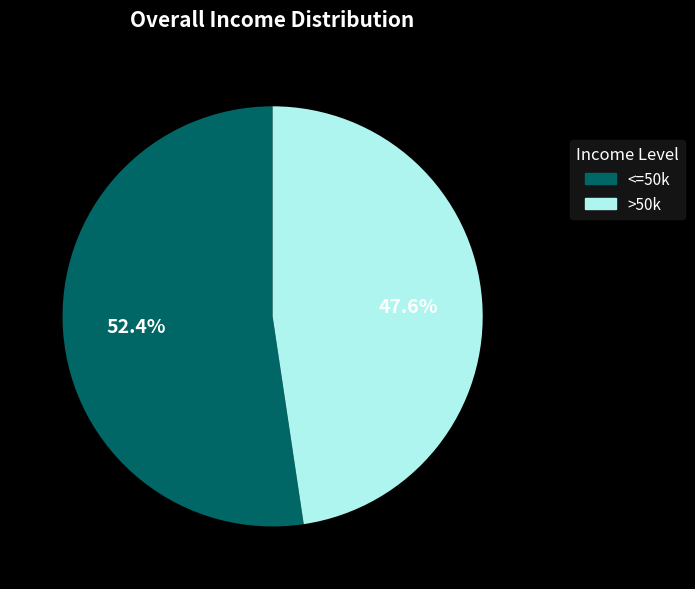

Count the number of slices in the pie.

2